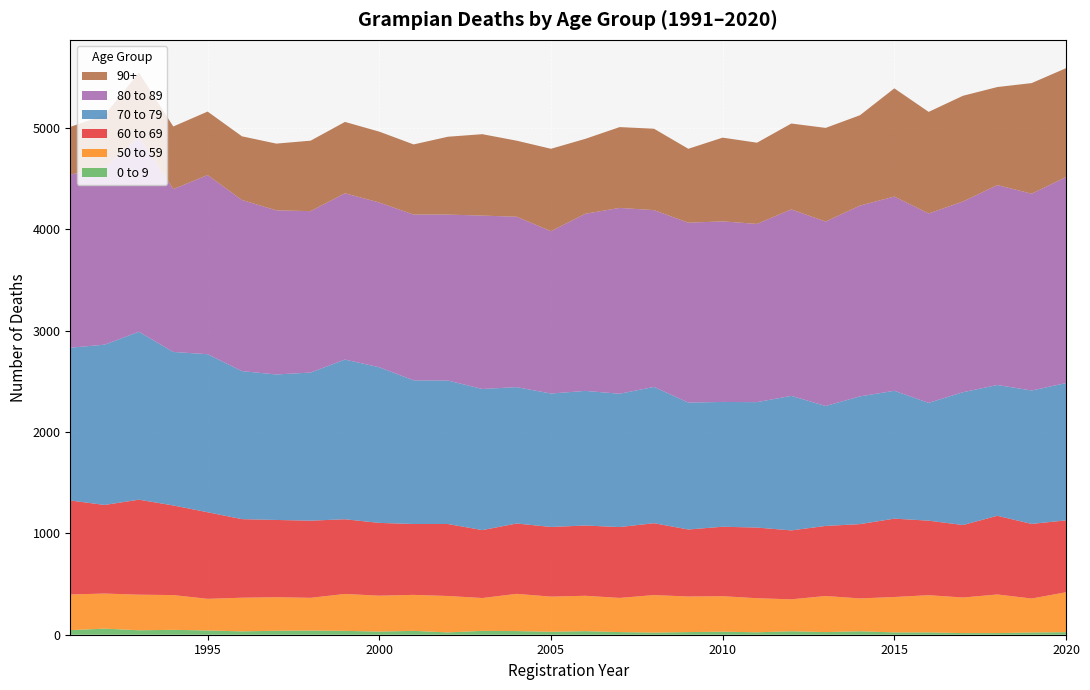

Reading right to left, what are all the values shown in this chart?

0 to 9: 25	22	16	16	23	23	34	26	34	24	30	26	21	26	35	29	36	38	23	38	31	38	41	39	33	42	48	44	60	45
50 to 59: 394	335	381	351	367	349	324	356	315	336	350	351	370	337	349	347	367	324	359	355	354	364	323	331	332	312	343	351	346	352
60 to 69: 709	736	776	715	735	773	733	691	680	697	685	661	709	699	693	687	694	670	710	699	718	737	761	762	775	854	884	937	874	927
70 to 79: 1354	1316	1290	1310	1162	1261	1260	1183	1327	1237	1231	1252	1344	1315	1328	1316	1345	1392	1415	1417	1535	1575	1461	1435	1460	1559	1514	1656	1581	1507
80 to 89: 2032	1941	1972	1881	1868	1916	1882	1819	1839	1758	1781	1774	1744	1833	1747	1601	1681	1710	1637	1635	1625	1640	1592	1619	1688	1767	1606	1924	1746	1707
90+: 1074	1091	967	1043	1002	1067	891	924	847	801	826	729	803	797	739	813	750	803	768	692	699	704	695	658	628	626	618	632	519	471